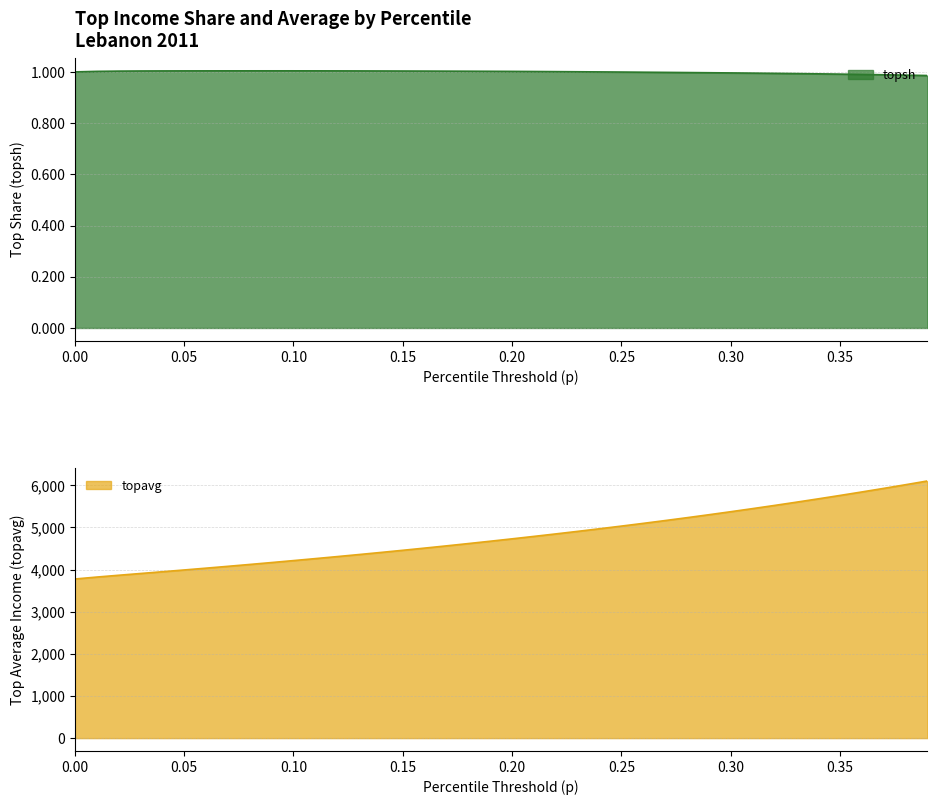

Which has a higher value, 0.18 or 0.27?

0.18